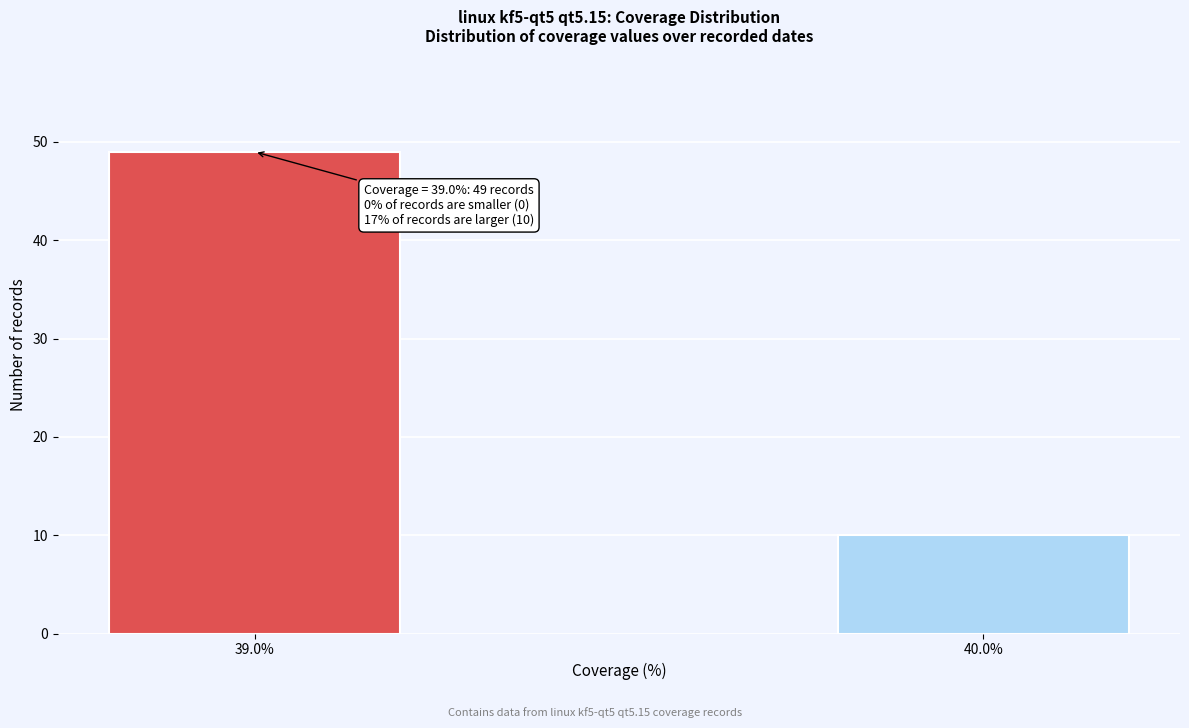

Reading left to right, list all the values displayed in this chart.

49	10